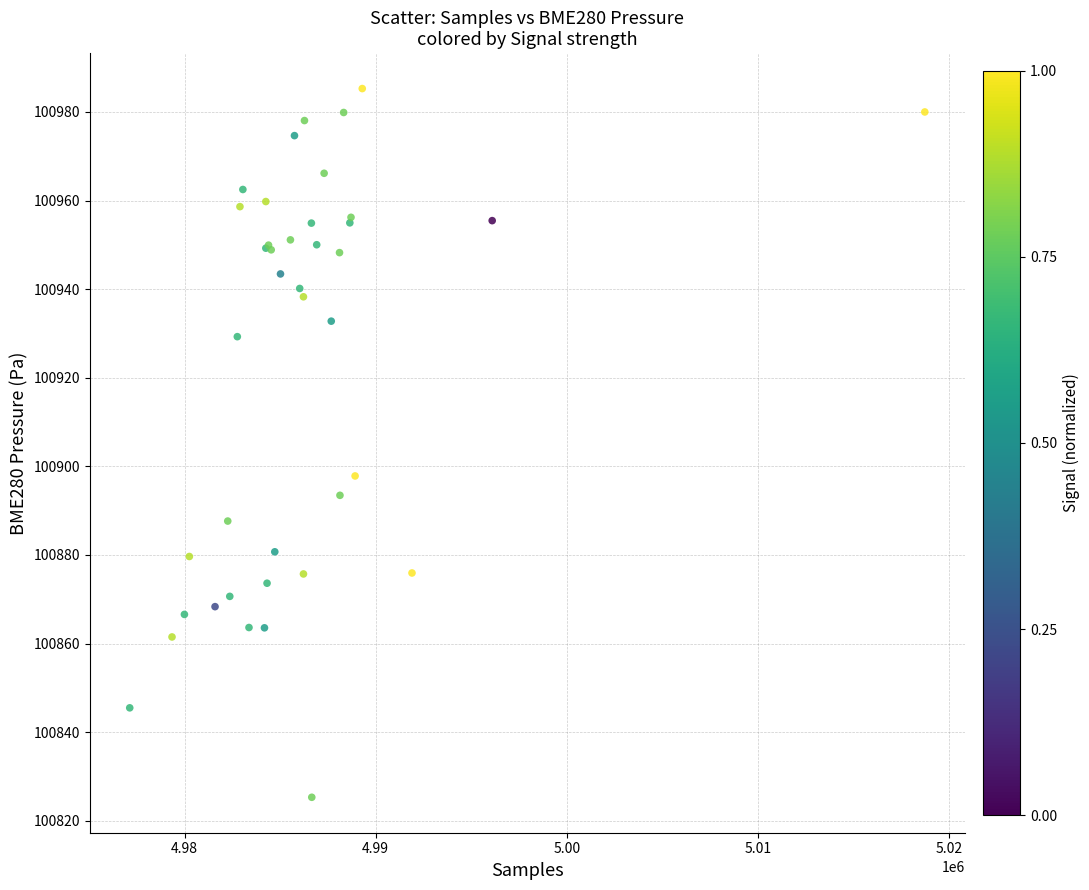

What Y value in the scatter plot is closest to 100905?

100897.8